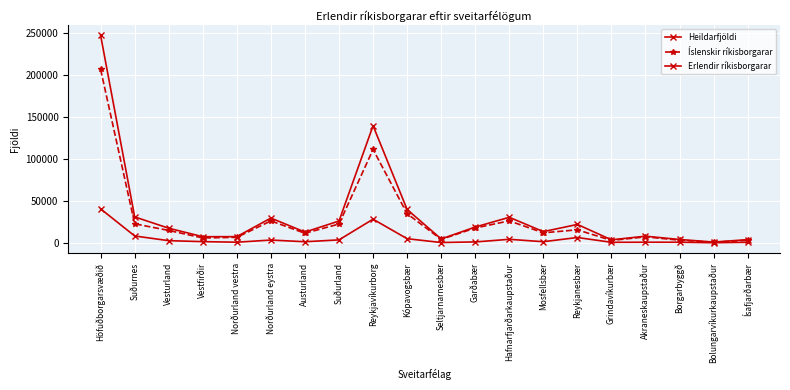

Which has a higher value, Garðabær or Norðurland vestra?

Garðabær